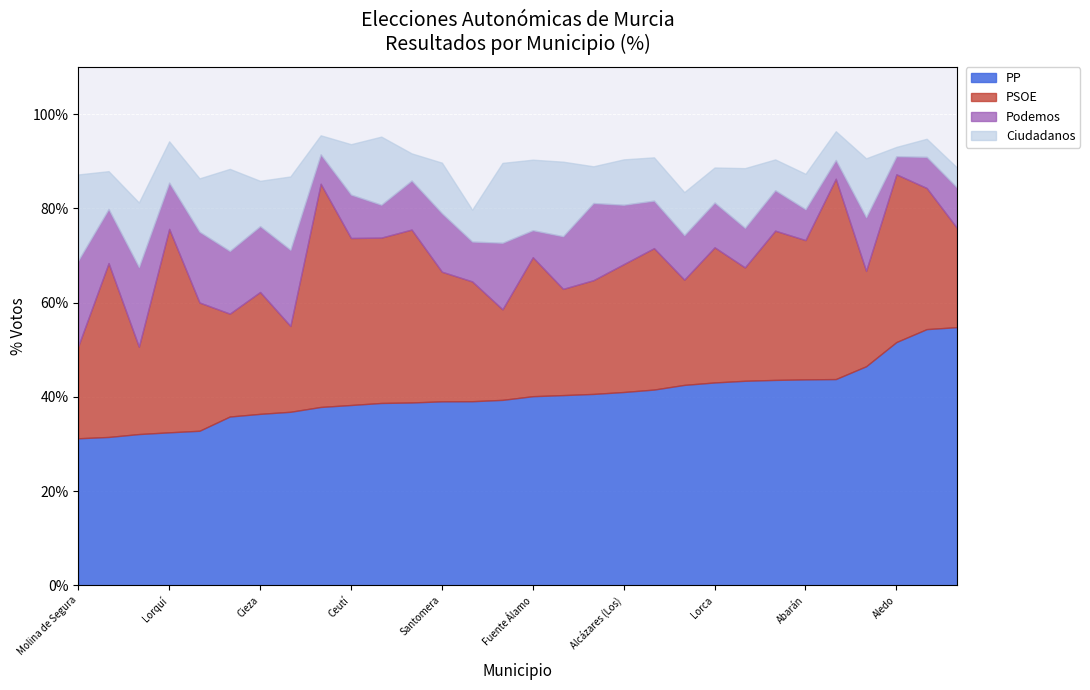

What is the label of the 21st point from the left?

Alguazas